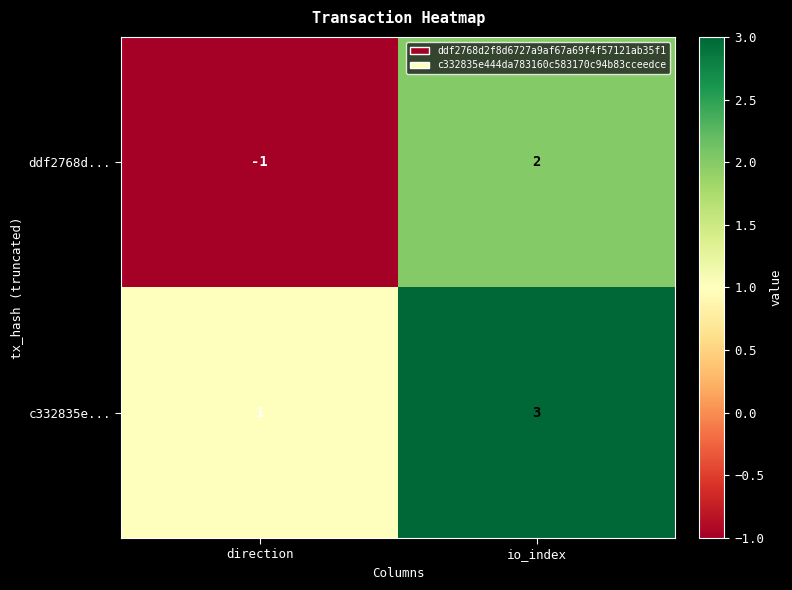

The value of ddf2768d... at io_index is 3. True or false?

False